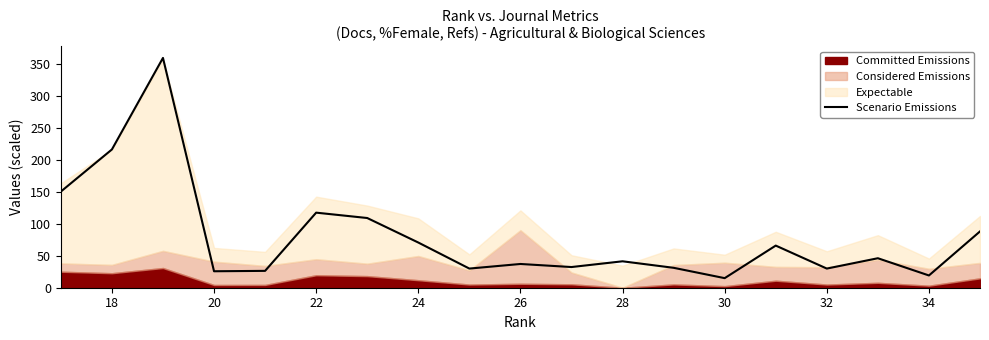

The Scenario Emissions series shows 65.6 at 28. True or false?

False